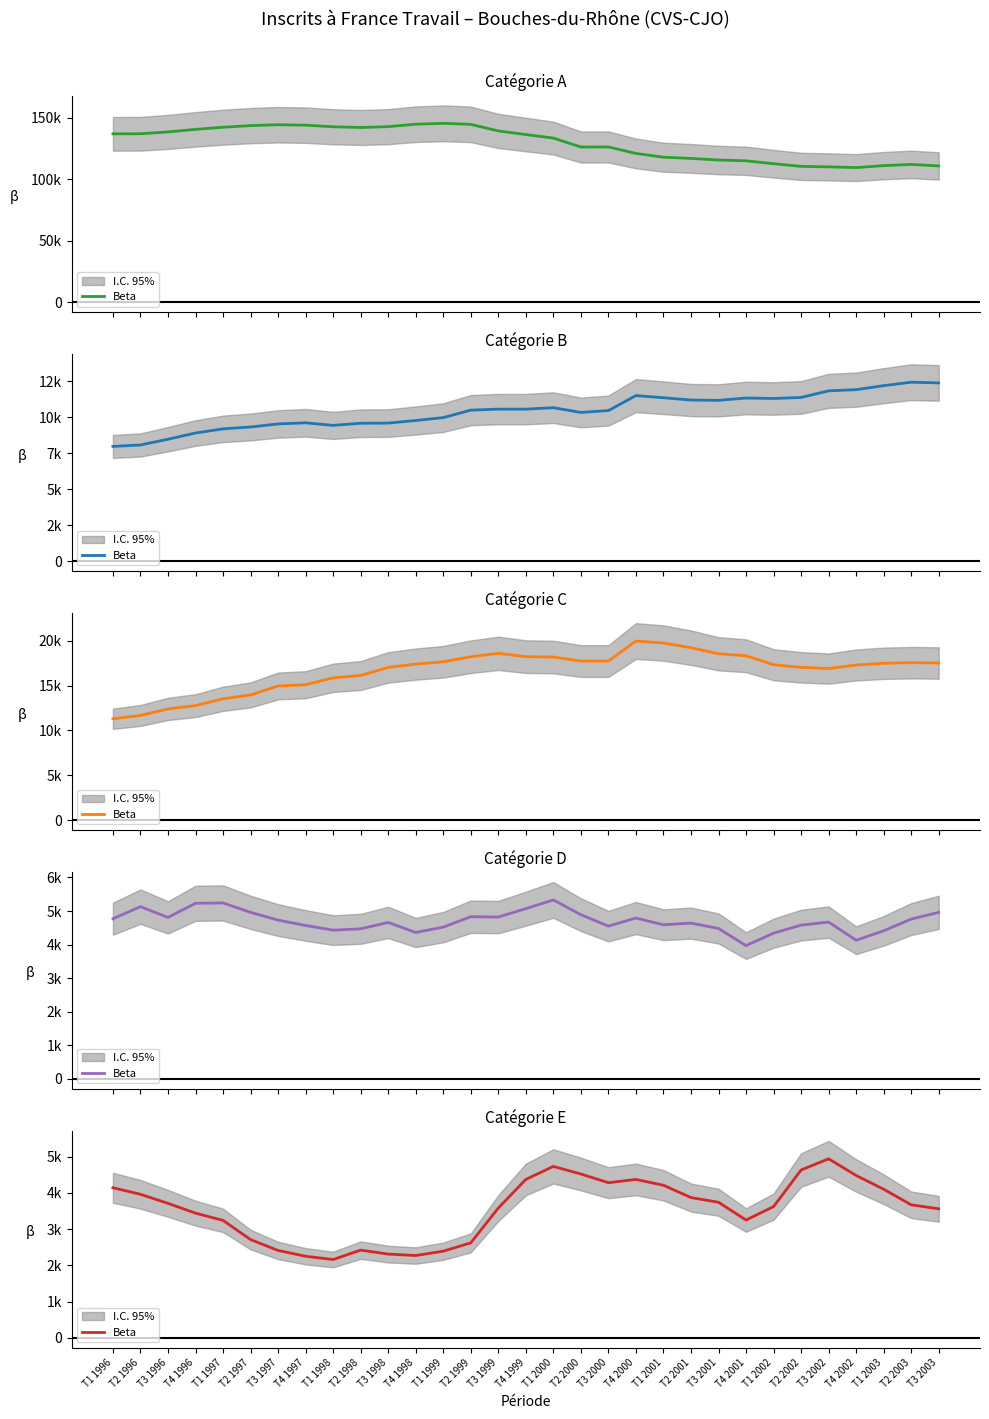

Which has a higher value, T3 2000 or T4 1996?

T3 2000